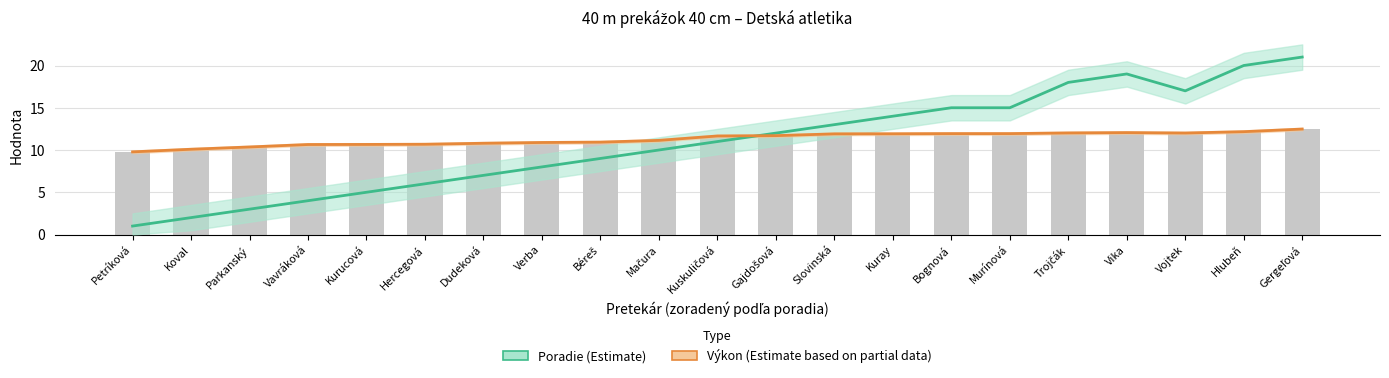

What is the difference between the Výkon – stred values at Murínová and Vavráková?

1.3